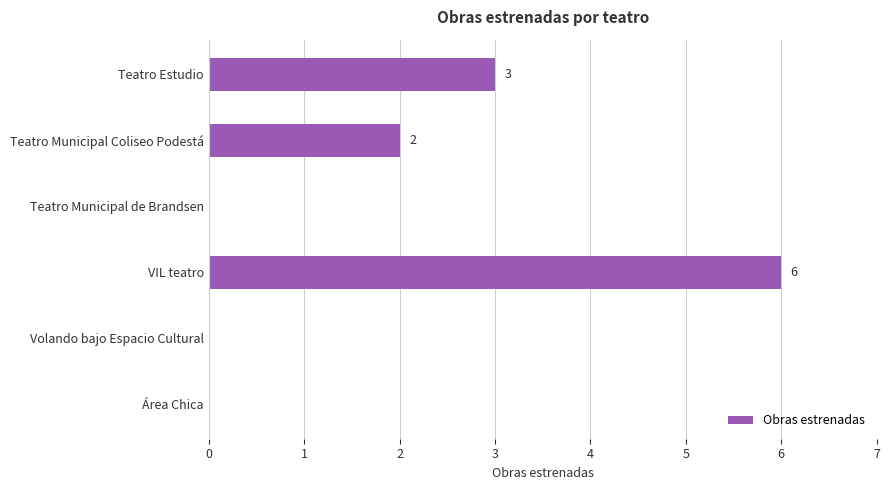

Count the values in the range 0 to 3.

5